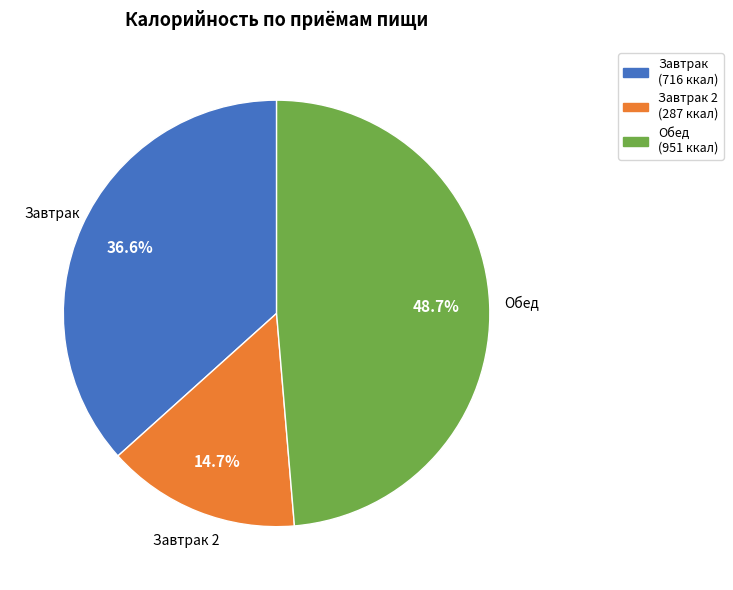

Does any single category account for the majority?

No